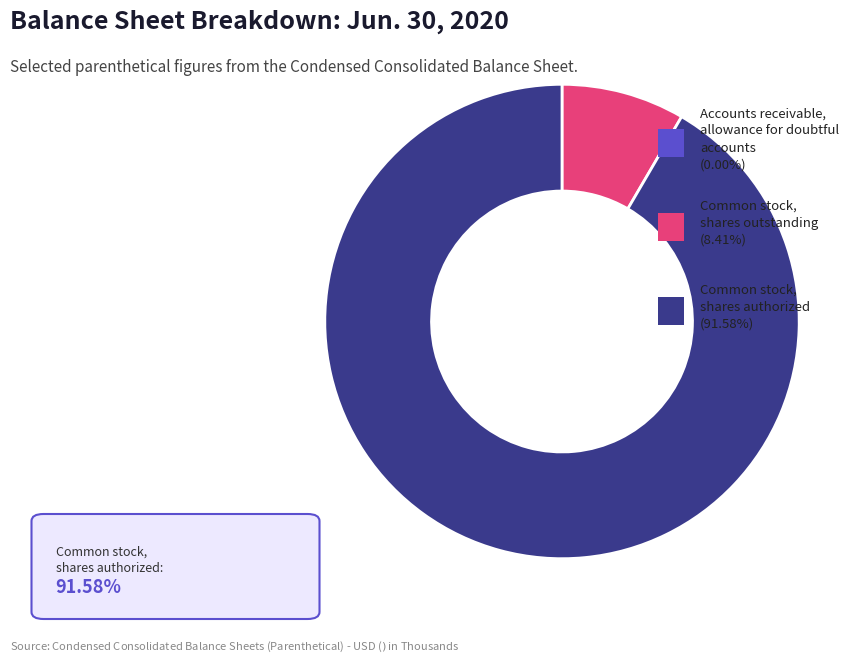

Does any single category account for the majority?

Yes